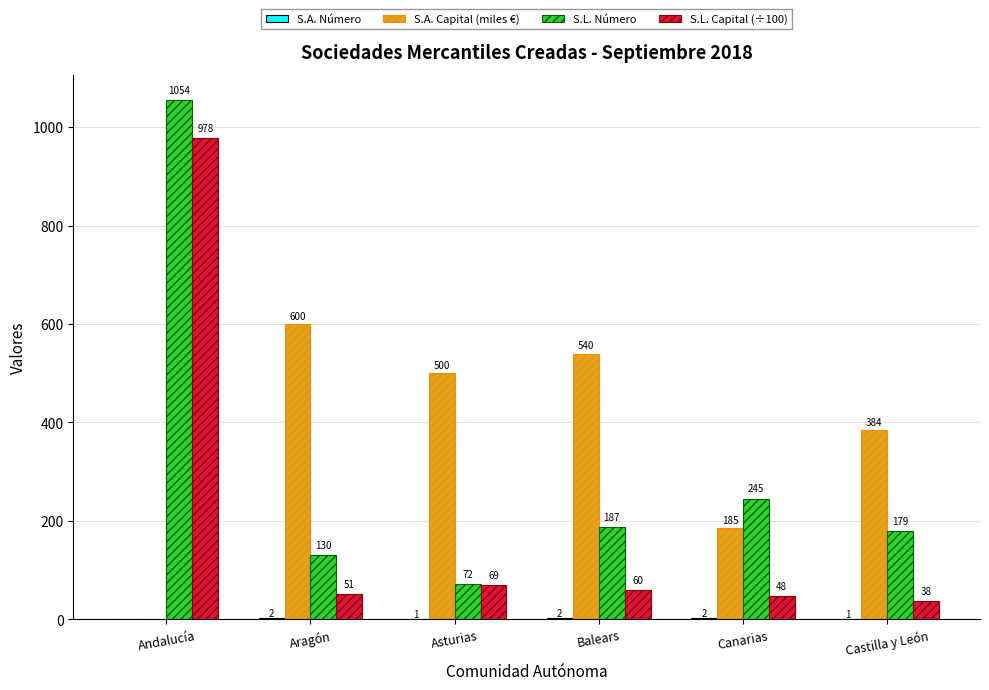

The S.L. Número series shows 130.0 at Aragón. True or false?

True